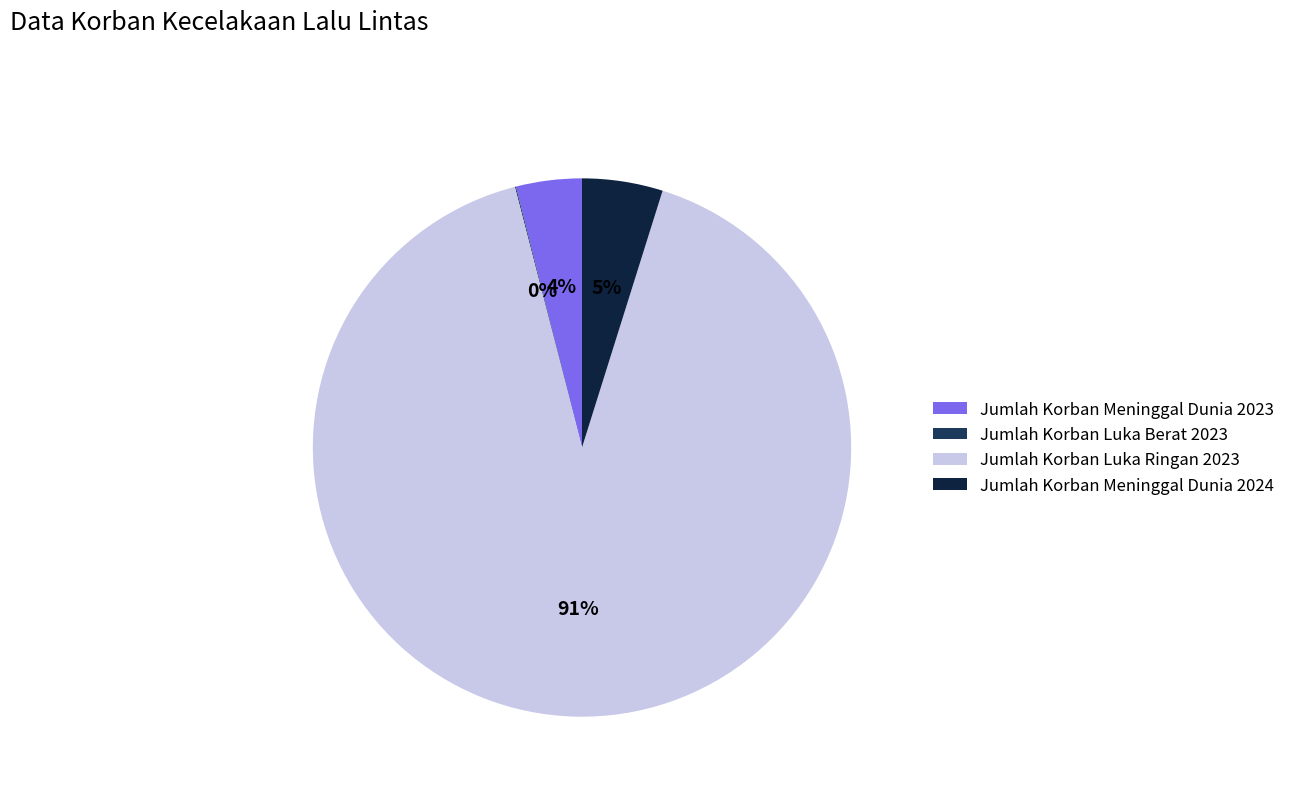

Which slice is the largest?

Jumlah Korban Luka Ringan 2023